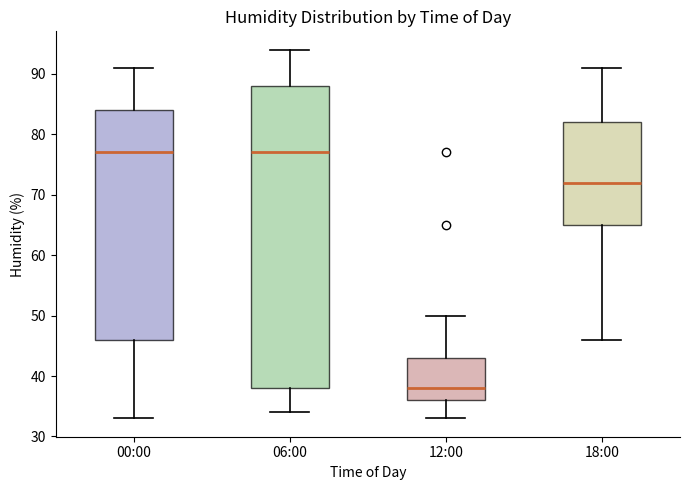

Which box is the tallest, from its lower edge to its upper edge?

06:00